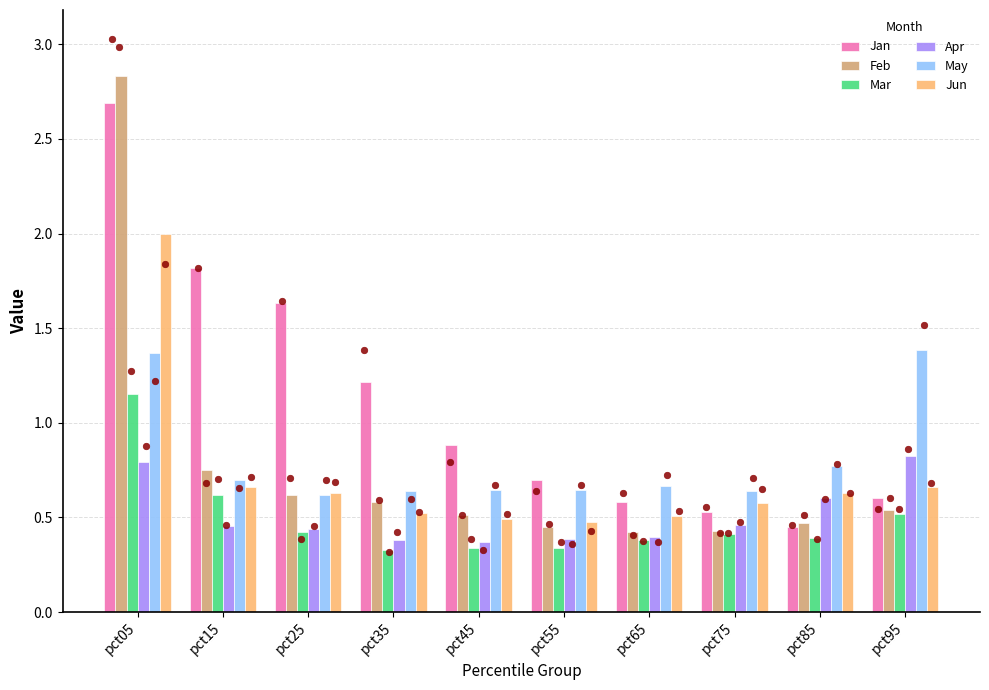

Is the value of Apr at pct55 greater than the value of Feb at pct05?

No